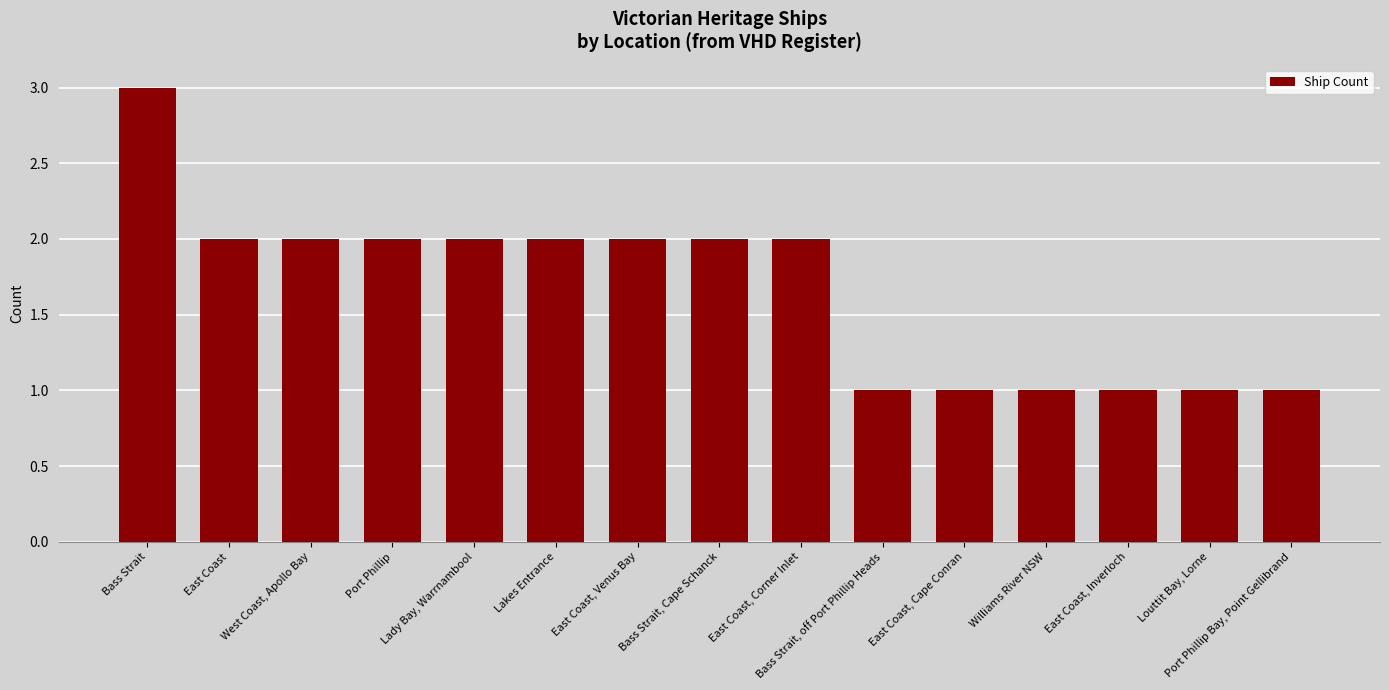

Between East Coast, Cape Conran and Bass Strait, which is larger?

Bass Strait